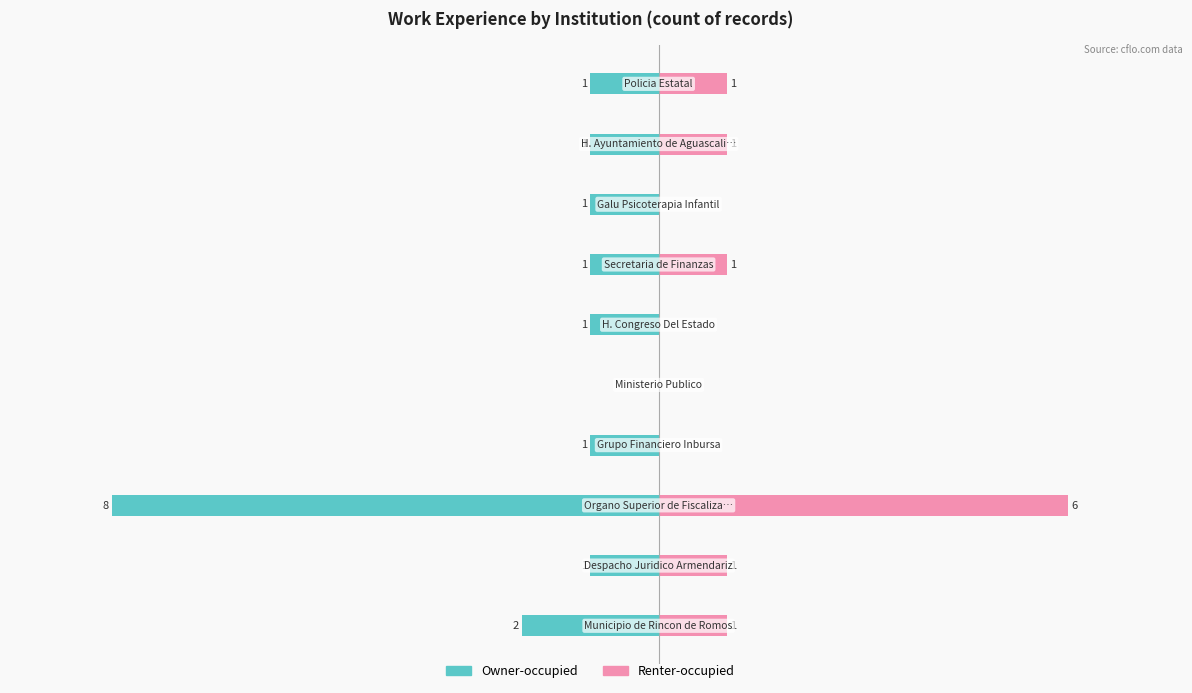

How many groups of bars are there?

10